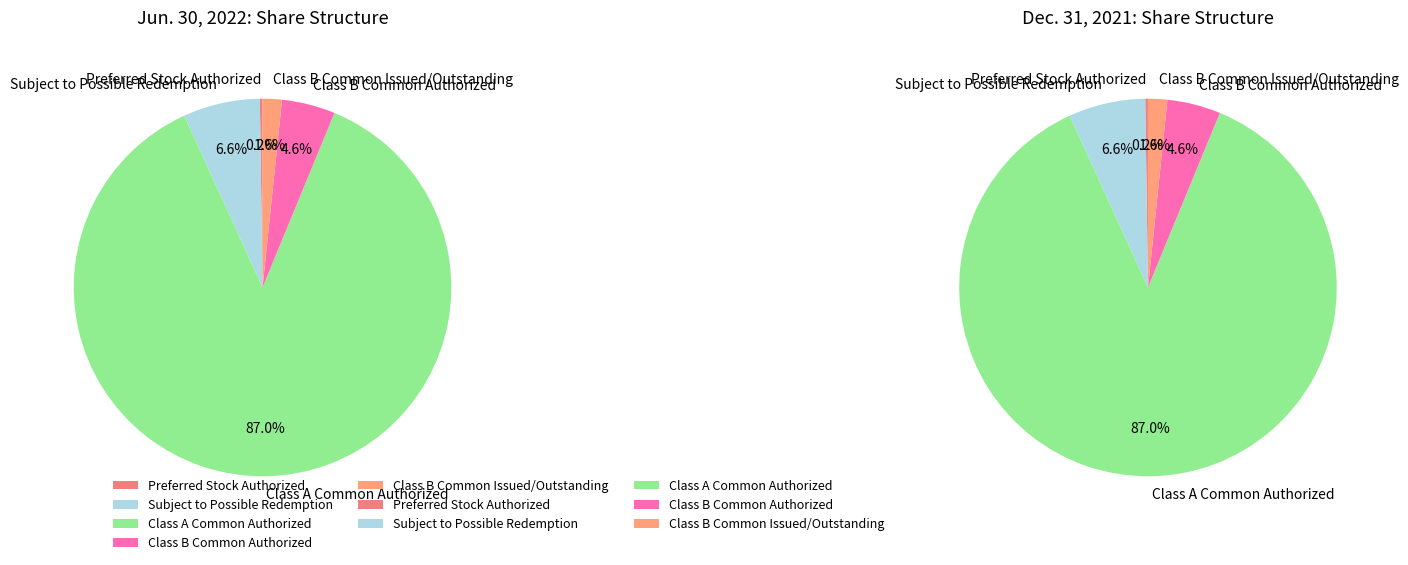

Combined, do Class B Common Issued/Outstanding and Class A Common Authorized account for over 50%?

Yes